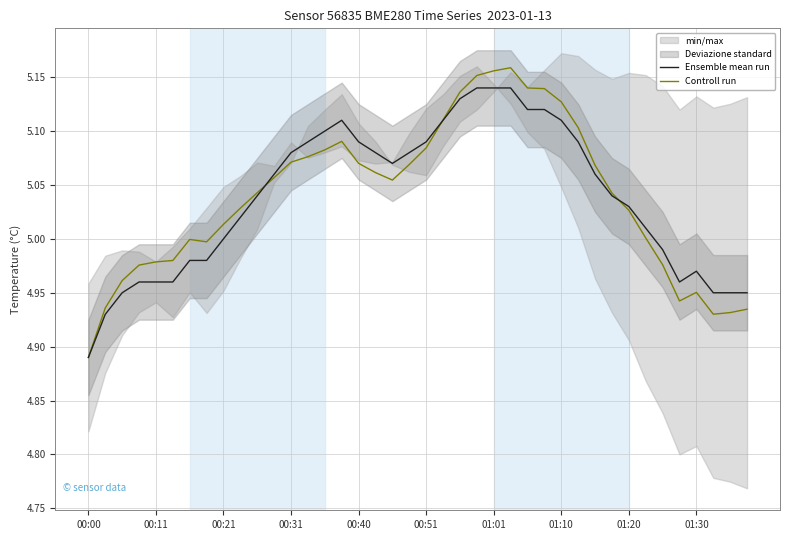

At which label does Ensemble mean run reach its minimum?

00:00